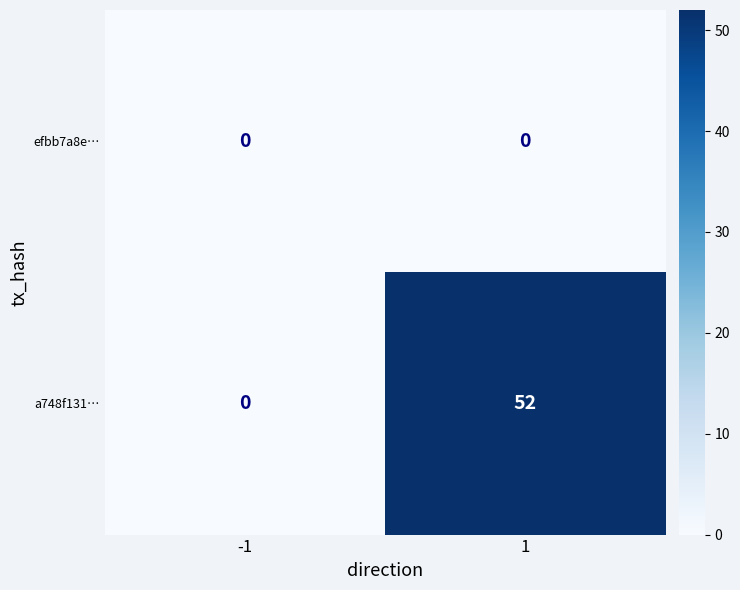

What is the approximate value of a748f131… at 1, to the nearest 5?

50